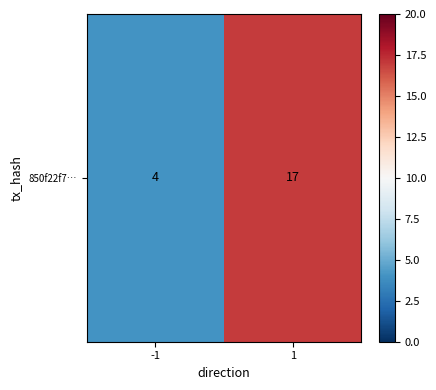

Reading left to right, what are all the values shown in this chart?

-1=4	1=17